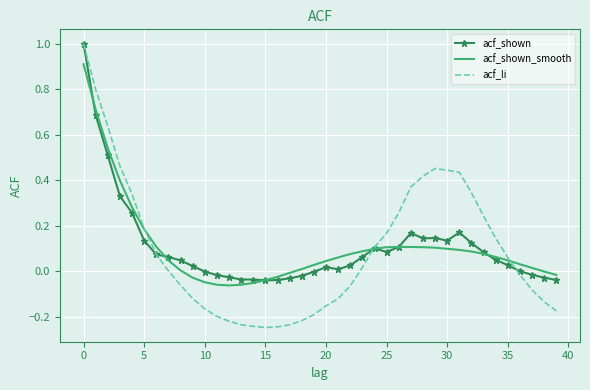

True or false: acf_shown_smooth and acf_li intersect in this chart.

True